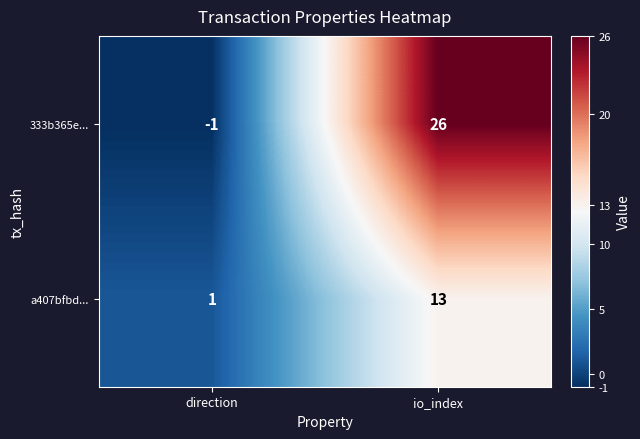

At io_index, list the series in order from largest to smallest.

333b365e..., a407bfbd...